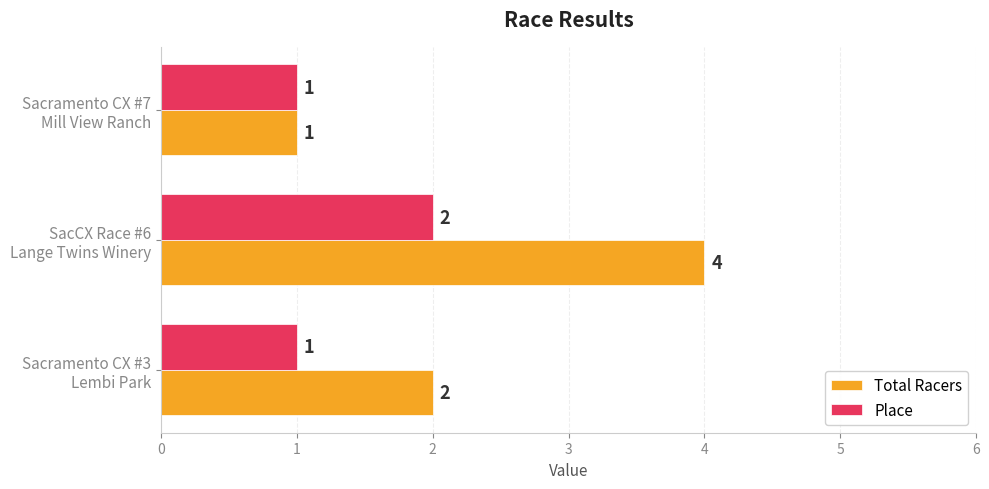

Count the number of data series in this chart.

2